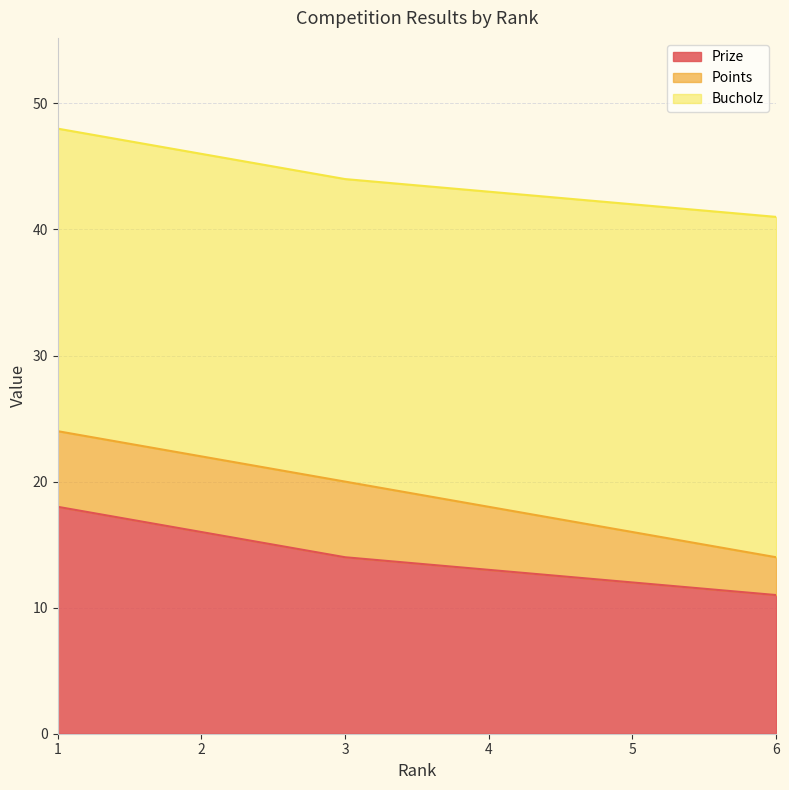

Which series has the widest spread of values?

Prize